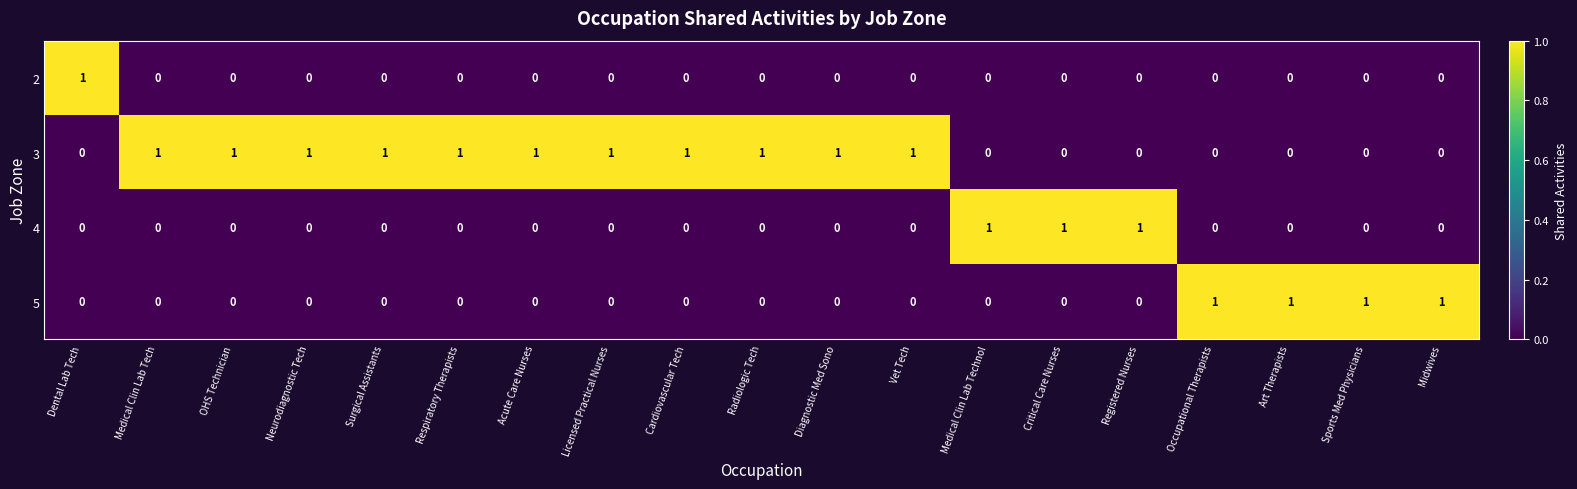

What is the sum of all 4 values?

3